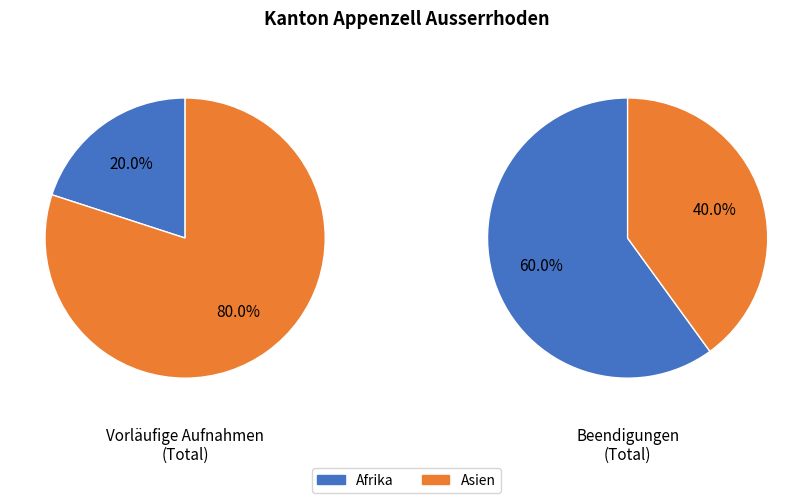

Does Asien account for over 50% of the chart?

Yes